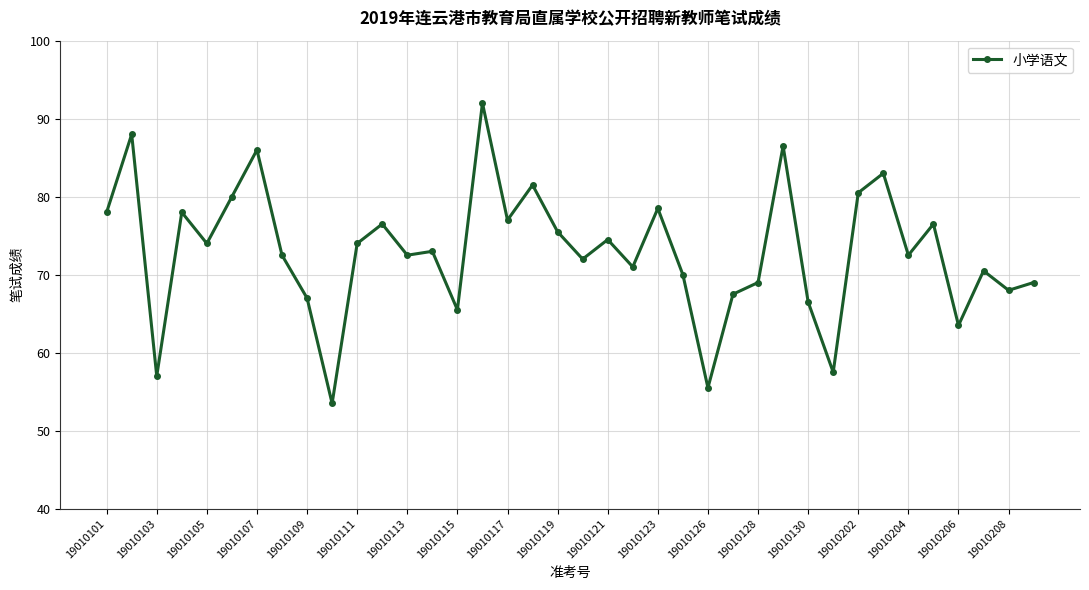

What is the maximum value shown in the chart?

92.0